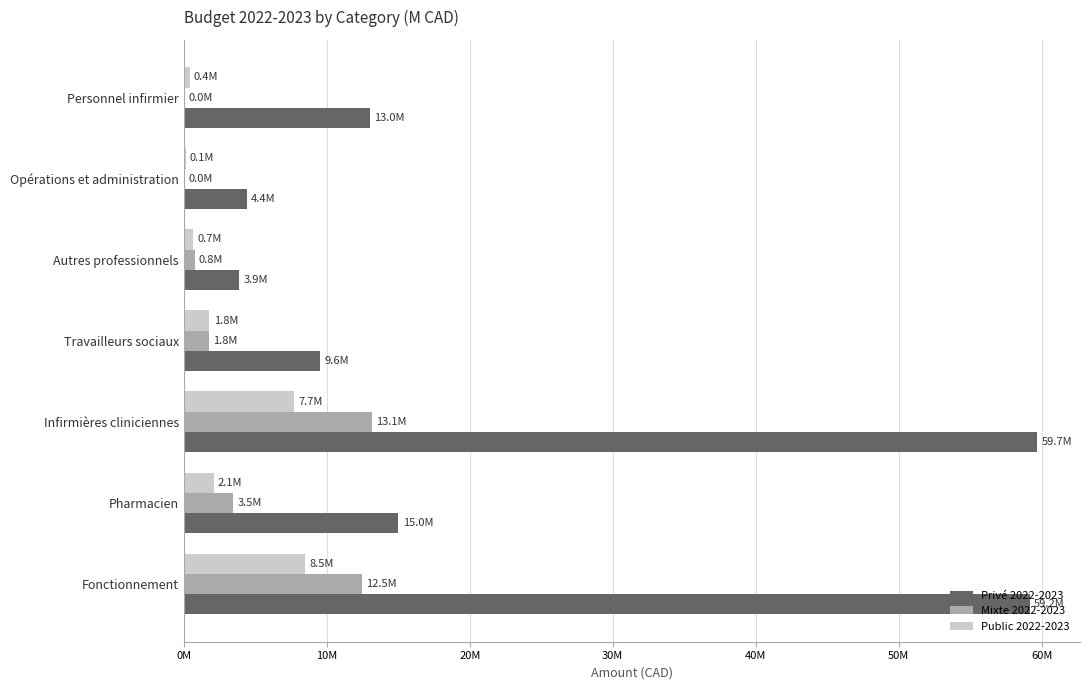

At how many categories does at least one series exceed 21?

2